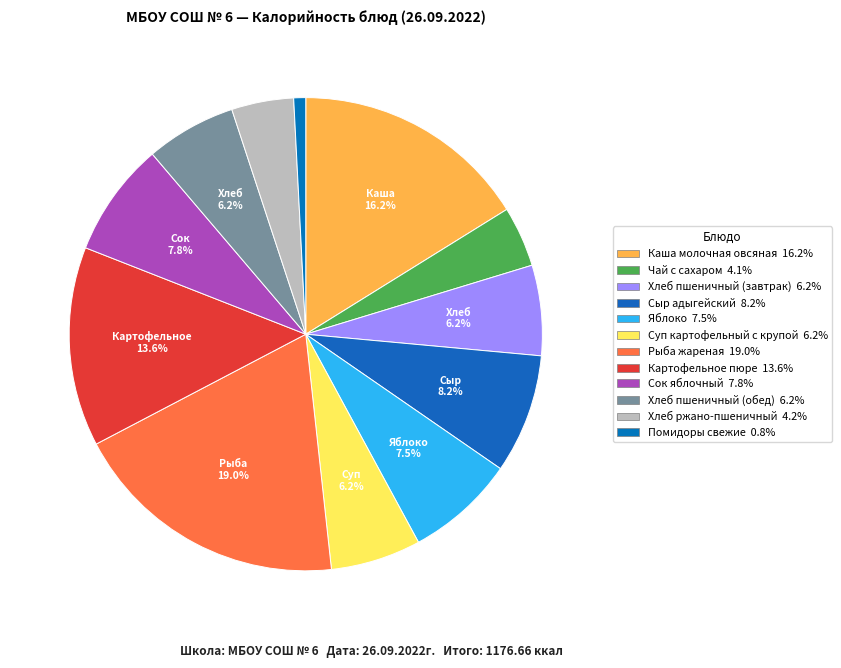

Which has a higher value, Хлеб пшеничный (обед) or Яблоко?

Яблоко